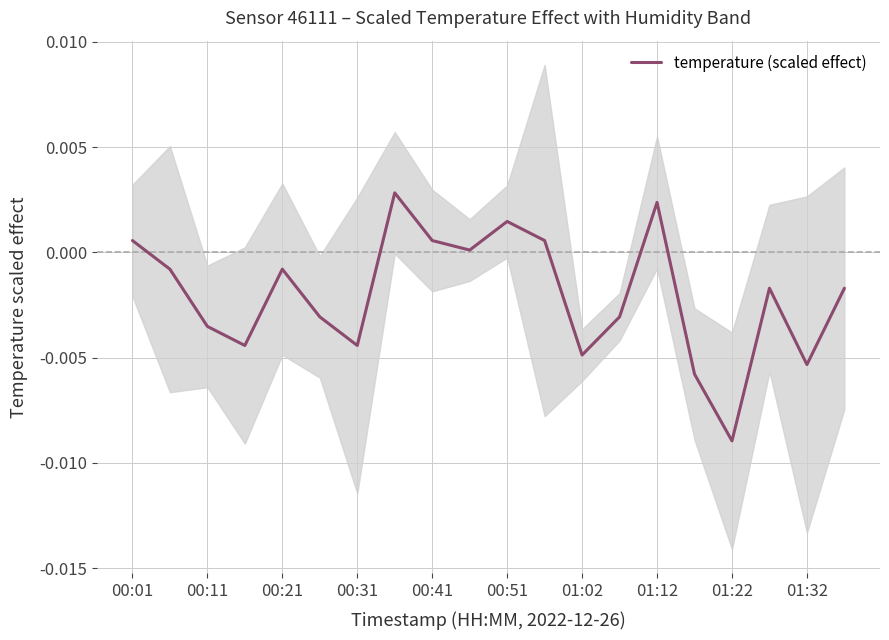

Does the chart display data point markers on the line(s)?

No